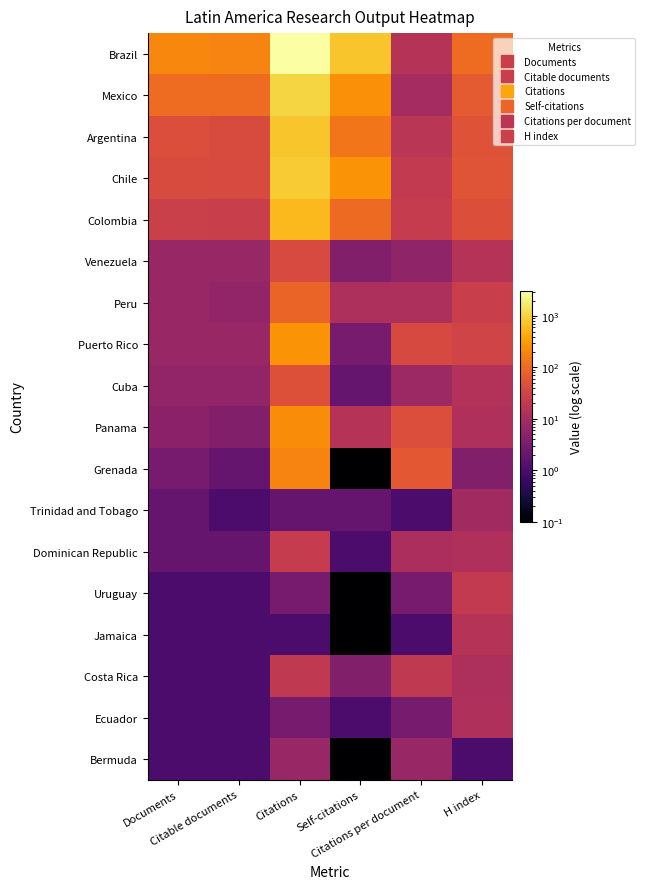

List the series in order of their peak value, lowest first.

Bermuda, Trinidad and Tobago, Ecuador, Jamaica, Costa Rica, Uruguay, Dominican Republic, Venezuela, Cuba, Peru, Grenada, Panama, Puerto Rico, Colombia, Argentina, Chile, Mexico, Brazil